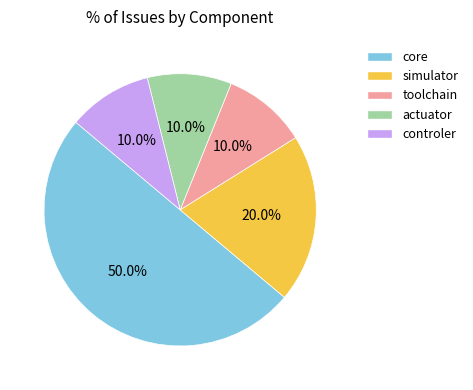

Approximately how many times larger is the value at core compared to actuator?

5.0